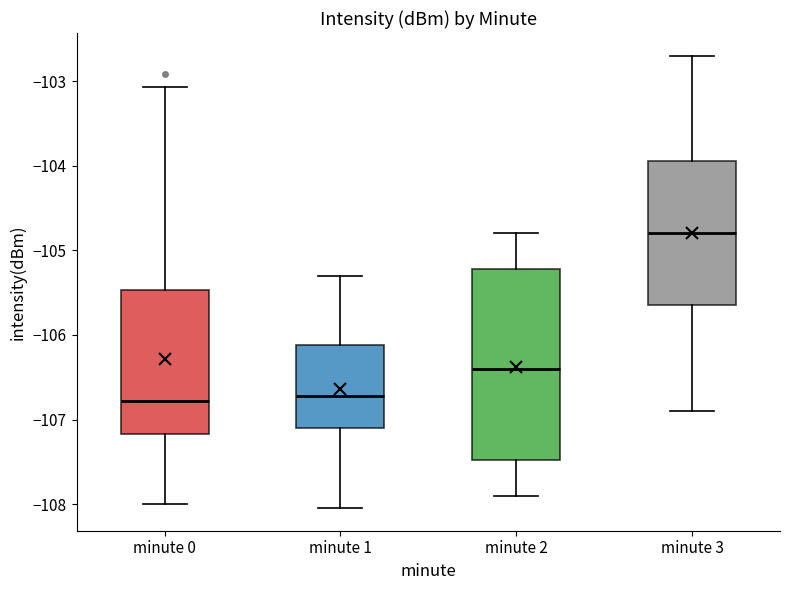

Which box is the tallest, from its lower edge to its upper edge?

minute 2